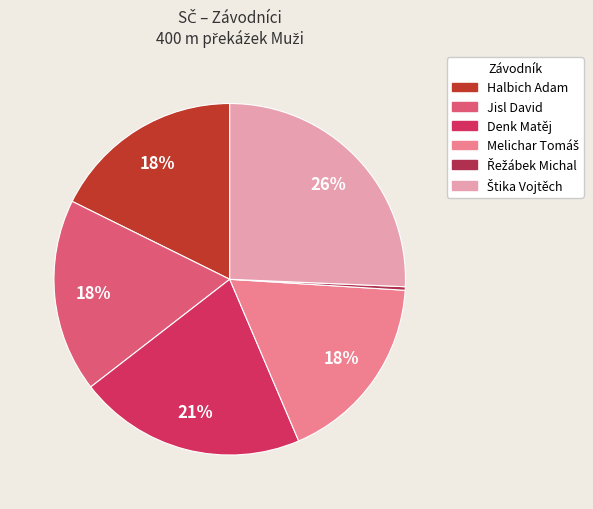

Is there any slice that represents more than half of the pie?

No